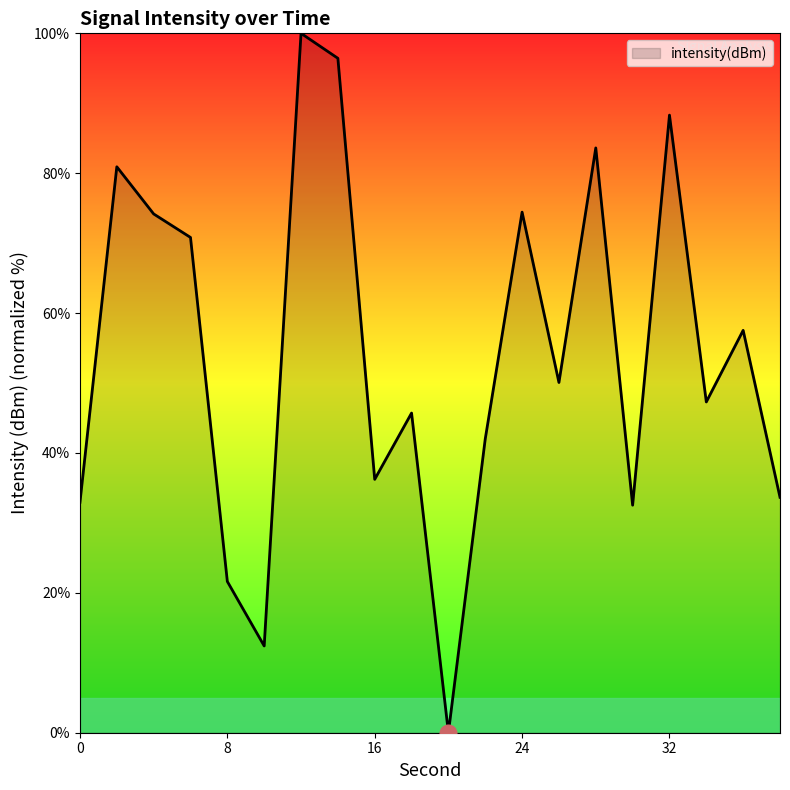

How many lines are shown in the chart?

1